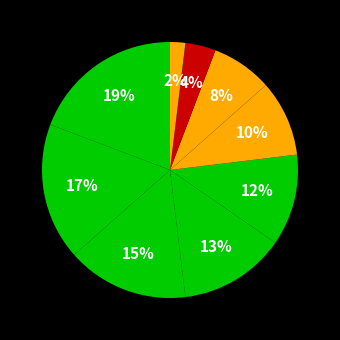

Count the number of slices in the pie.

9